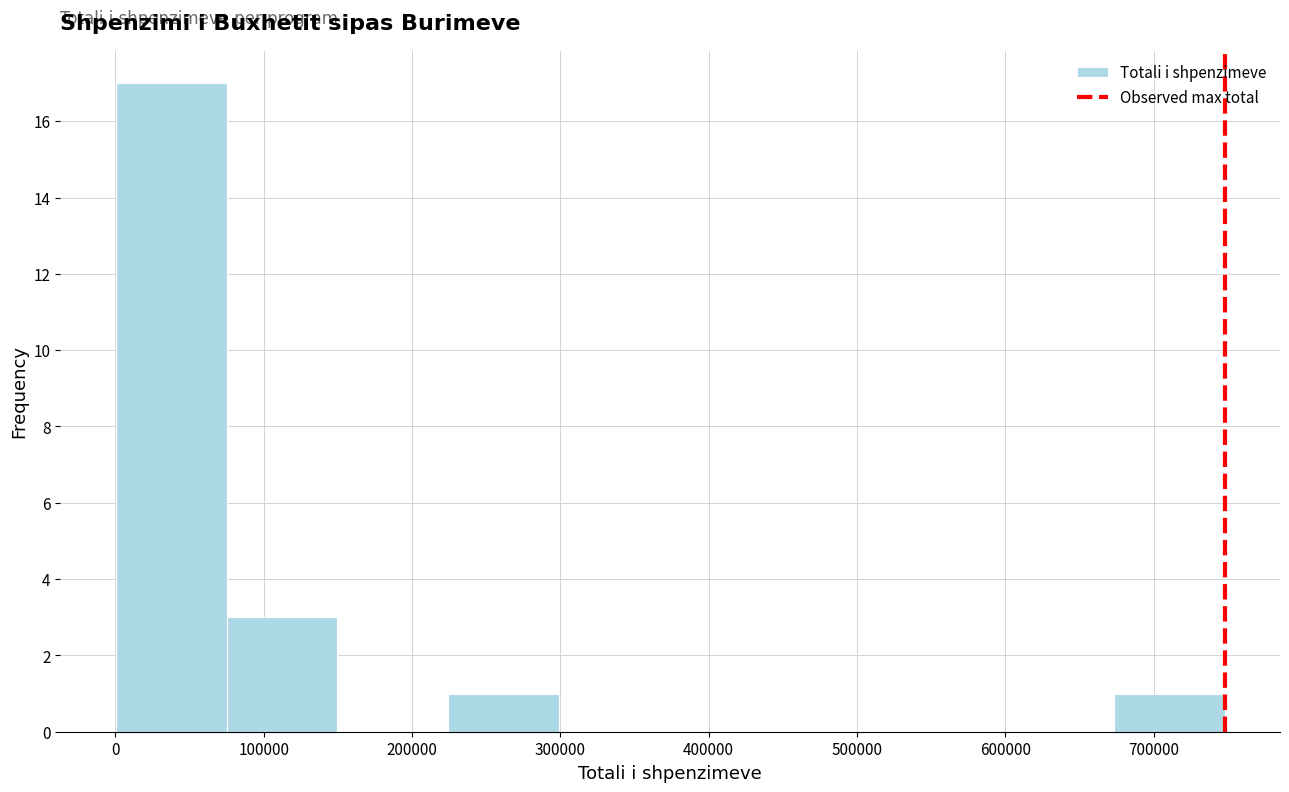

Reading left to right, list every bar in this chart as the range it spans on the x-axis followed by its height. Neither the bar edges nor the heights are printed on the chart, so give them approximately, as read against the axes.

0 to 80000: 17
80000 to 150000: 3
150000 to 220000: 0
220000 to 300000: 1
300000 to 370000: 0
370000 to 450000: 0
450000 to 520000: 0
520000 to 600000: 0
600000 to 670000: 0
670000 to 750000: 1